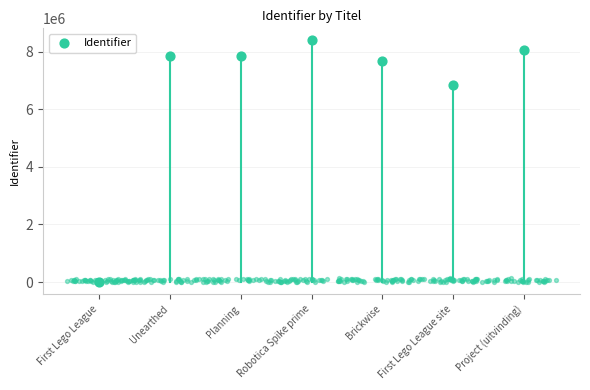

What is the change in value from Planning to Brickwise?

-144472